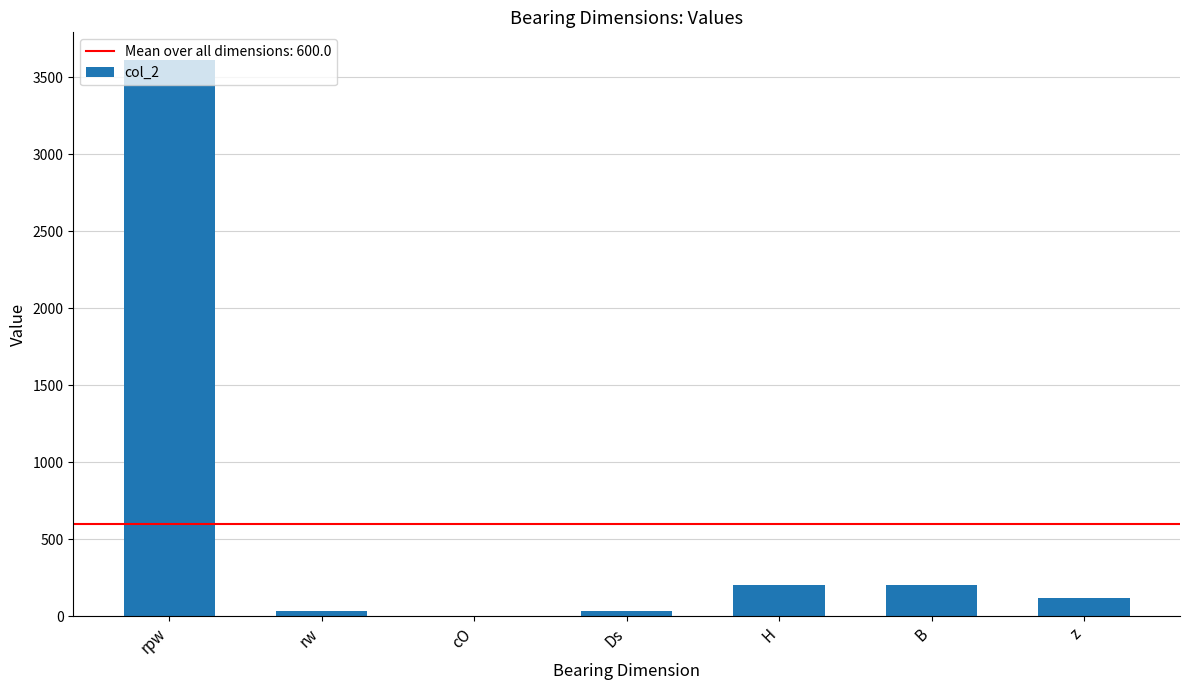

What is the change in value from rpw to z?

-3489.0